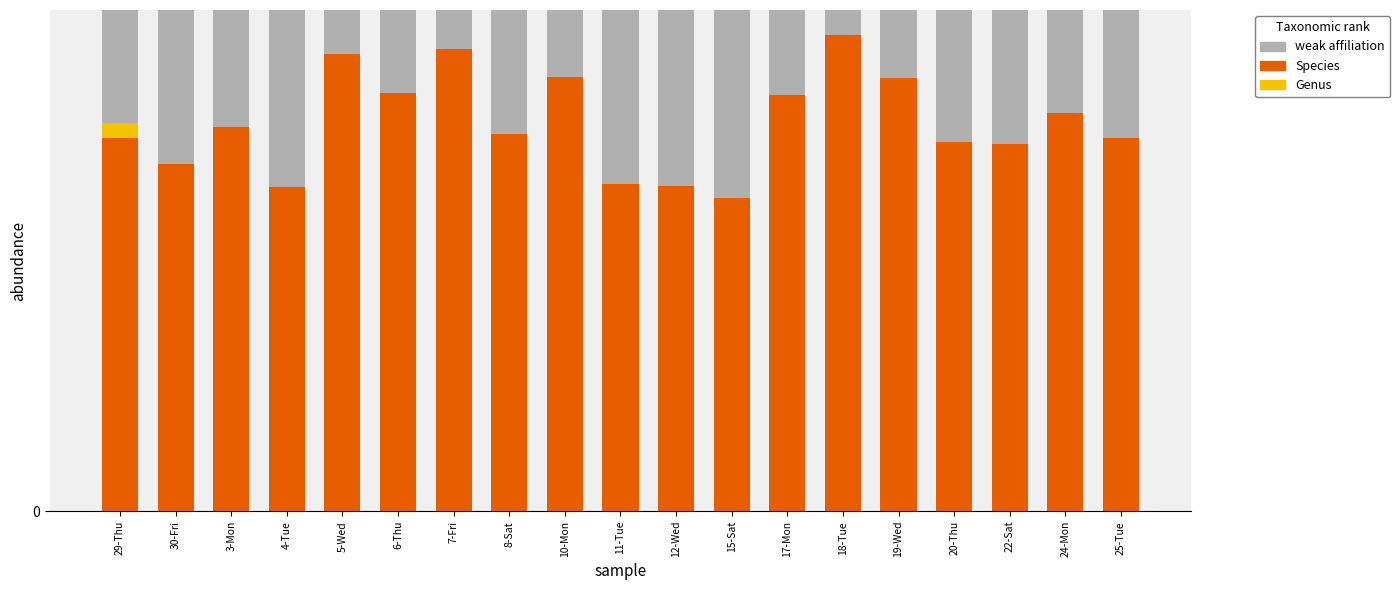

How many bars are there in each group?

3